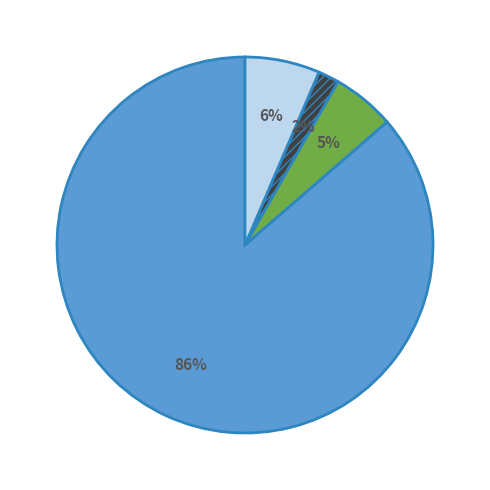

To the nearest percent, what is the difference between the largest and smallest slice percentages?

85%